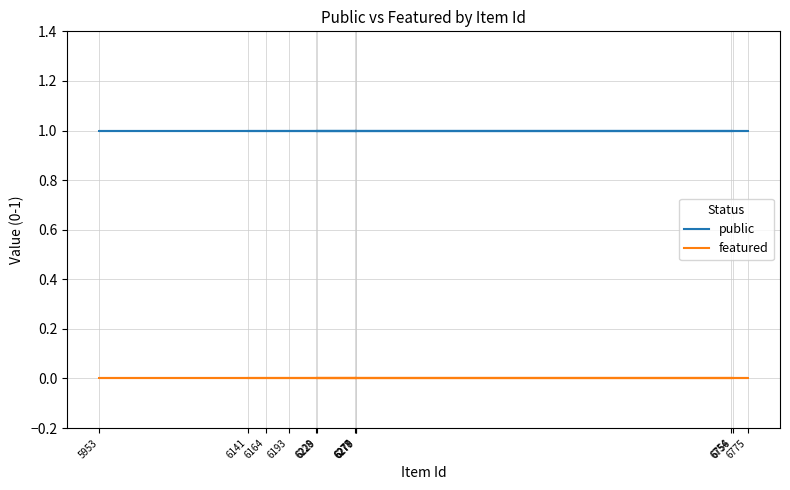

Between 6141 and 6228, which is larger?

6141